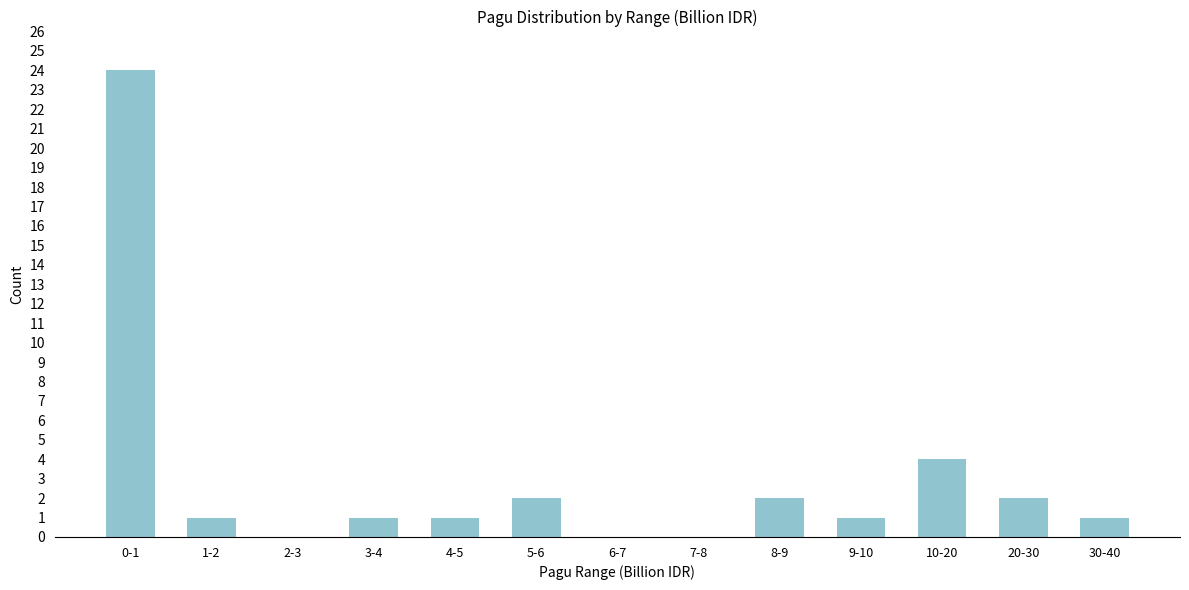

Reading left to right, extract all data points from this chart.

0-1=24	1-2=1	2-3=0	3-4=1	4-5=1	5-6=2	6-7=0	7-8=0	8-9=2	9-10=1	10-20=4	20-30=2	30-40=1